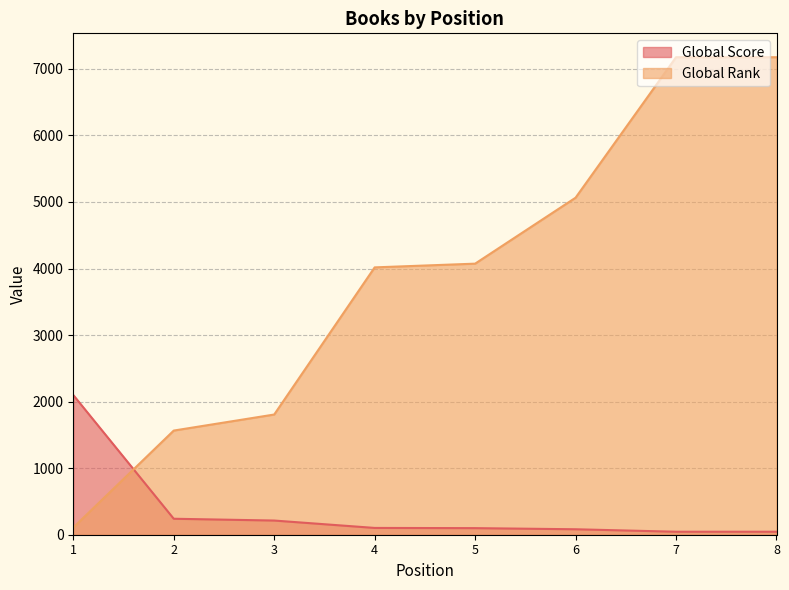

What is the sum of the Global Rank values at 8 and 6?

12239